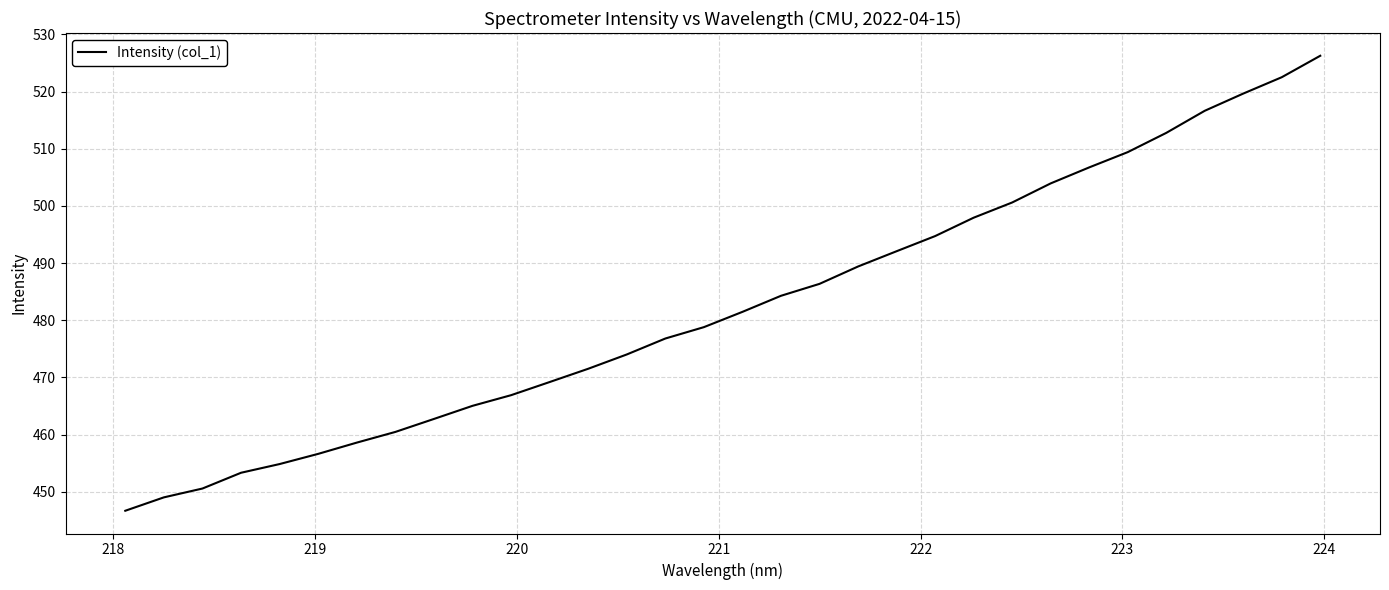

Does the chart display data point markers on the line(s)?

No